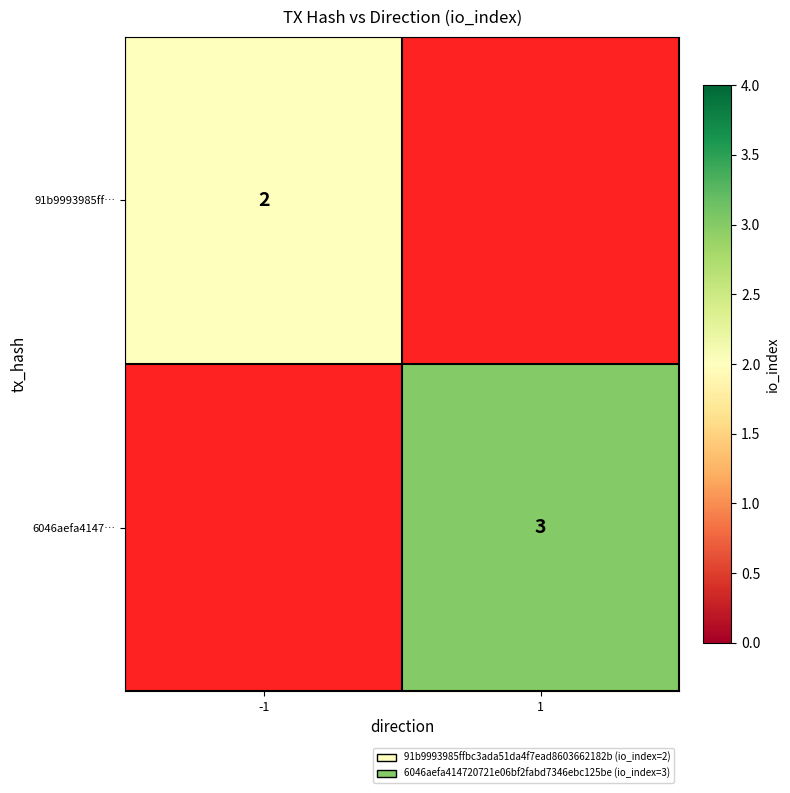

Is the value of 6046aefa4147… at 1 greater than the value of 91b9993985ff… at -1?

Yes